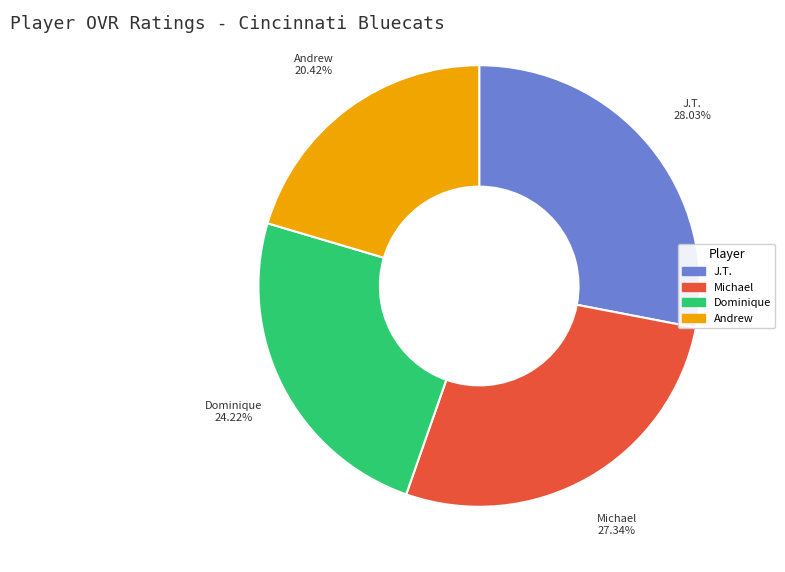

Rank the categories by value from lowest to highest.

Andrew, Dominique, Michael, J.T.